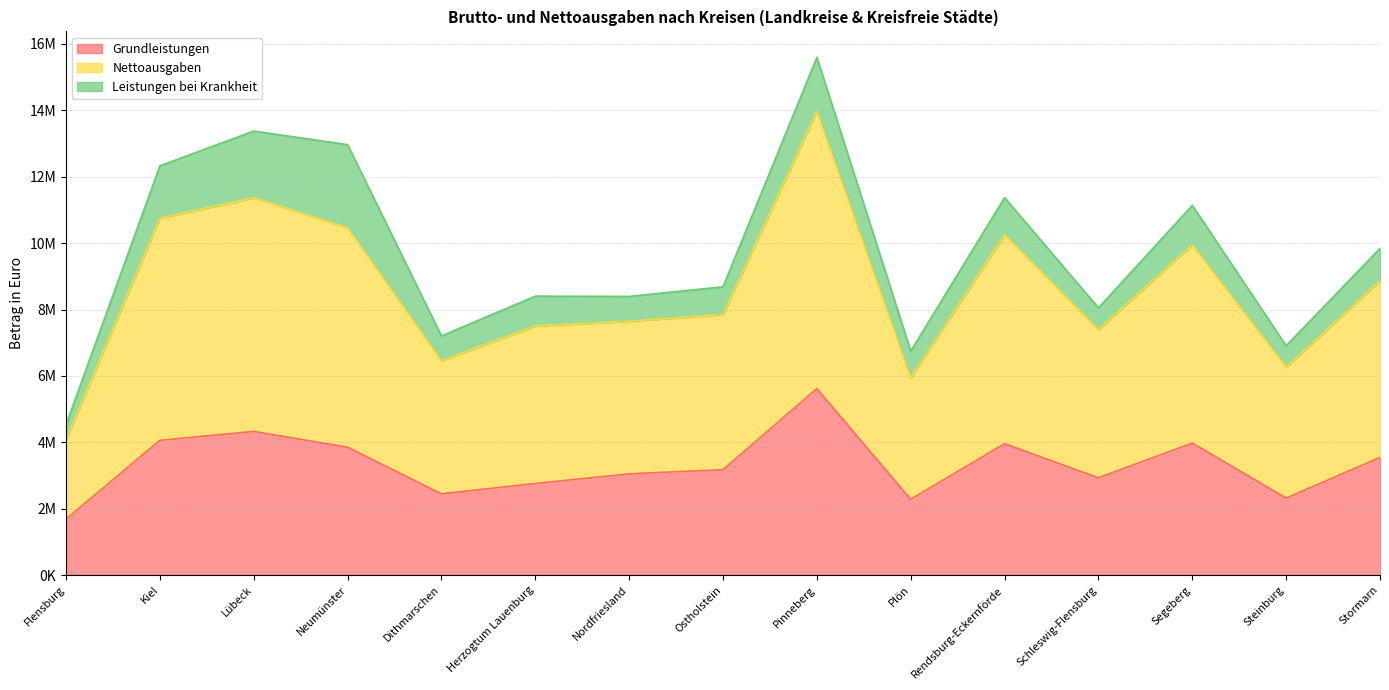

Which category has the highest value in the Nettoausgaben series?

Pinneberg